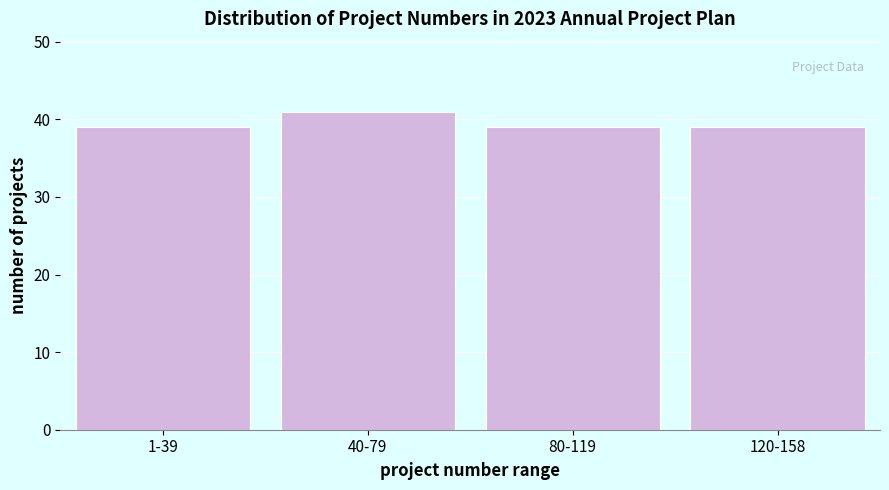

Reading left to right, extract all data points from this chart.

39	41	39	39